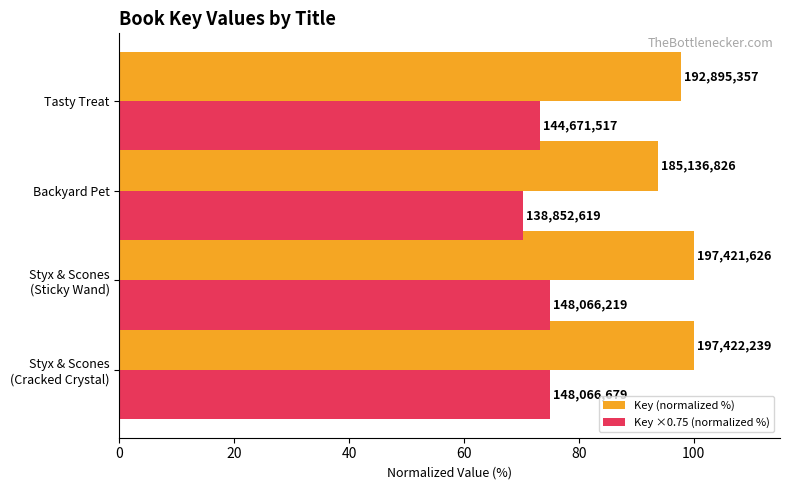

What are all the series names shown in the legend?

Key (normalized %), Key ×0.75 (normalized %)